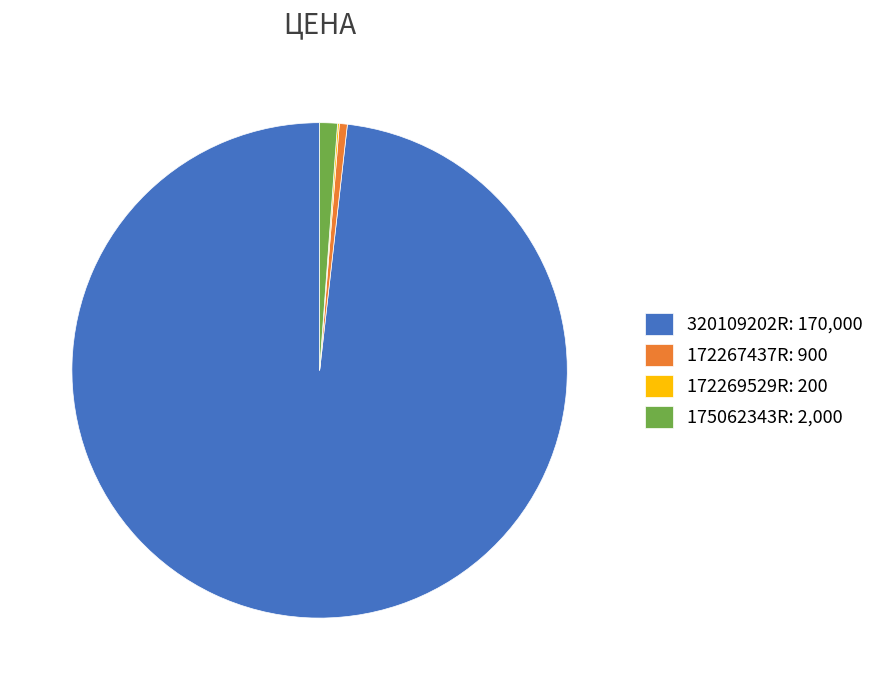

True or false: 172267437R: 900 accounts for 7% of the total.

False